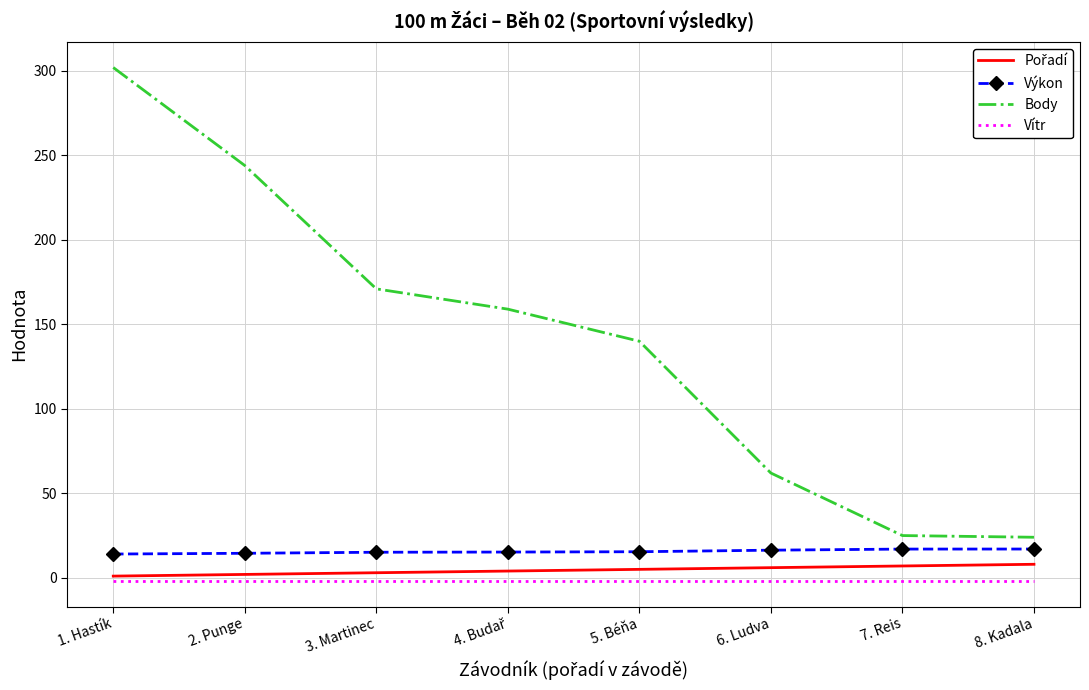

Is the value of Body at 1. Hastík greater than the value of Výkon at 3. Martinec?

Yes